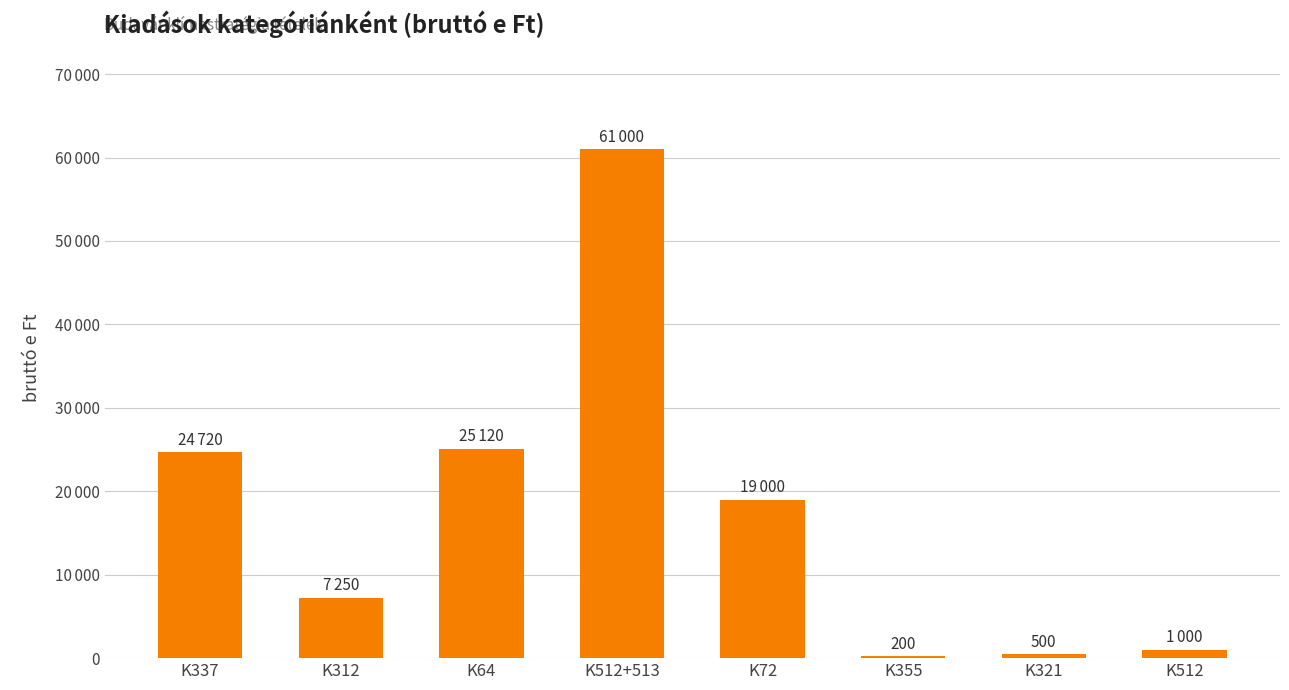

Are the bars horizontal?

No